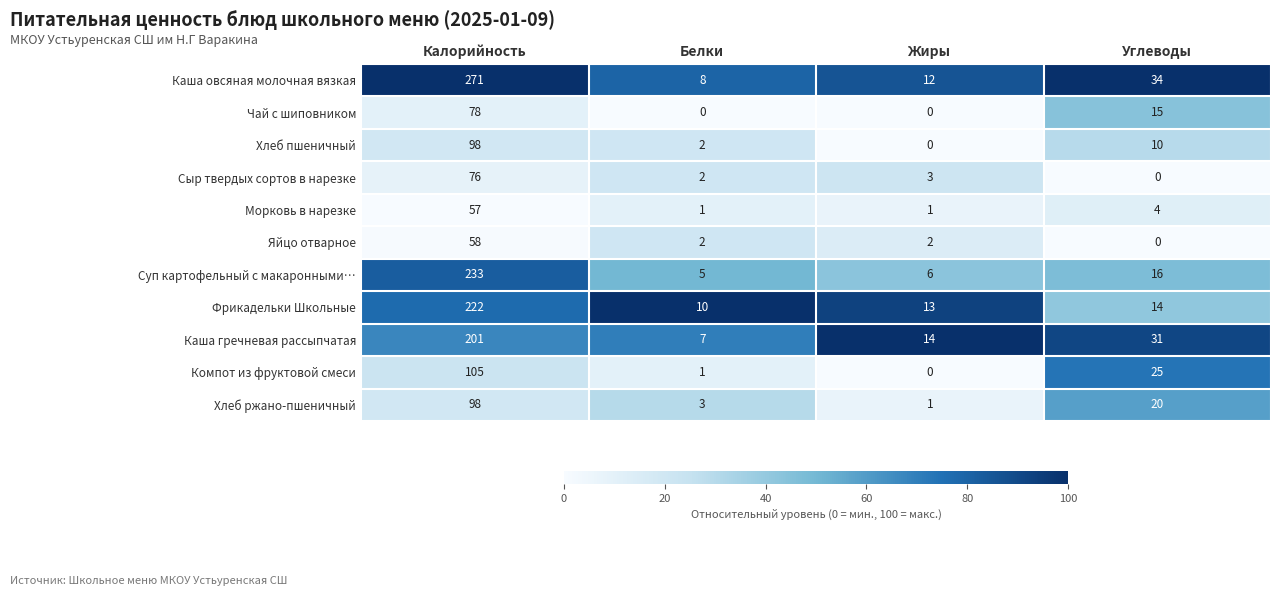

What is the spread (max minus min) of values at Углеводы?

34